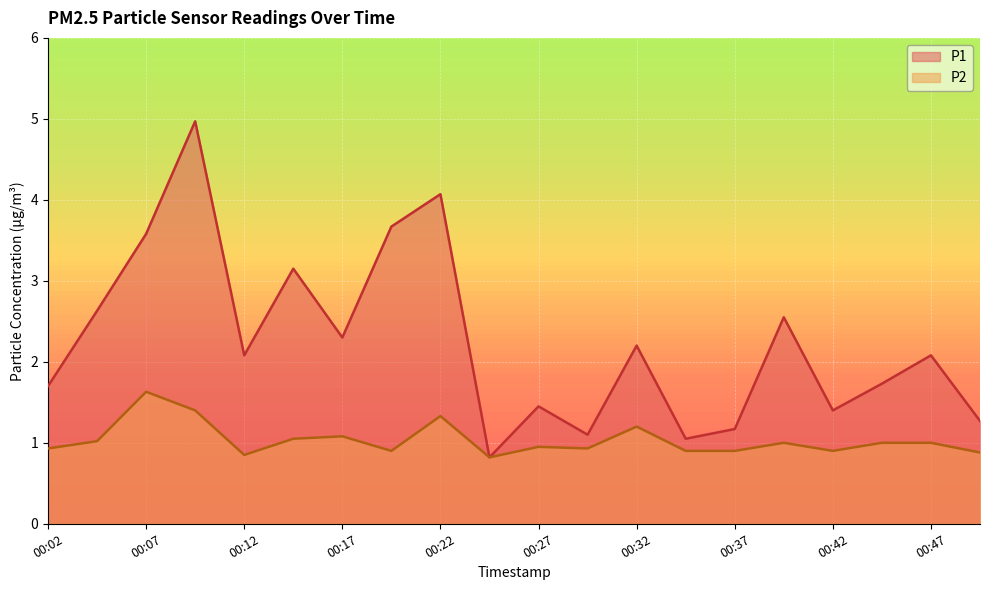

What is the spread (max minus min) of values at 00:04?

1.6